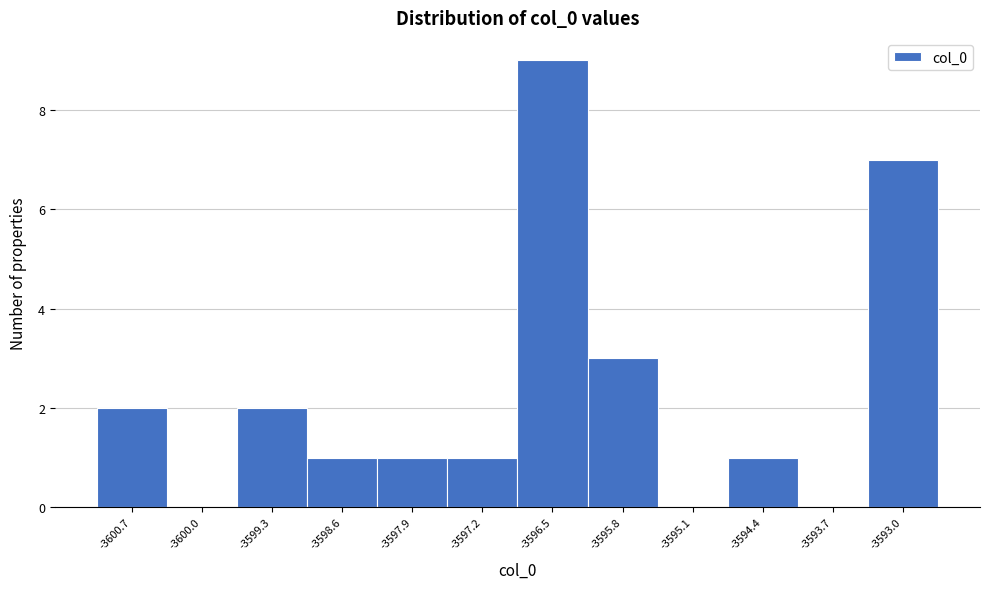

How tall is the bar that spans -3596.8 to -3596.1 on the x-axis? Neither the bar edges nor the heights are printed on the chart, so give them approximately, as read against the axes.

9